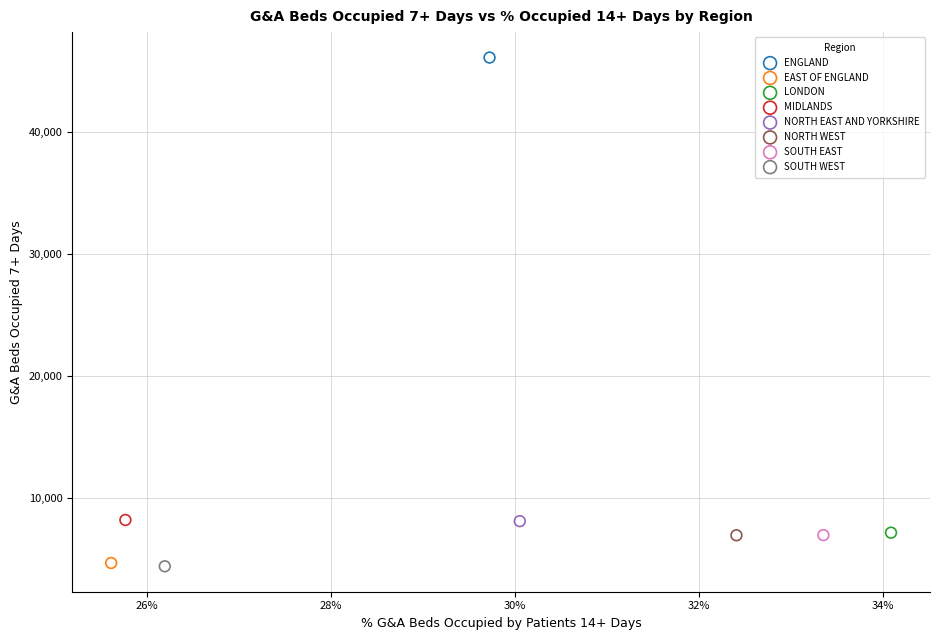

Which series contains the highest Y value?

ENGLAND